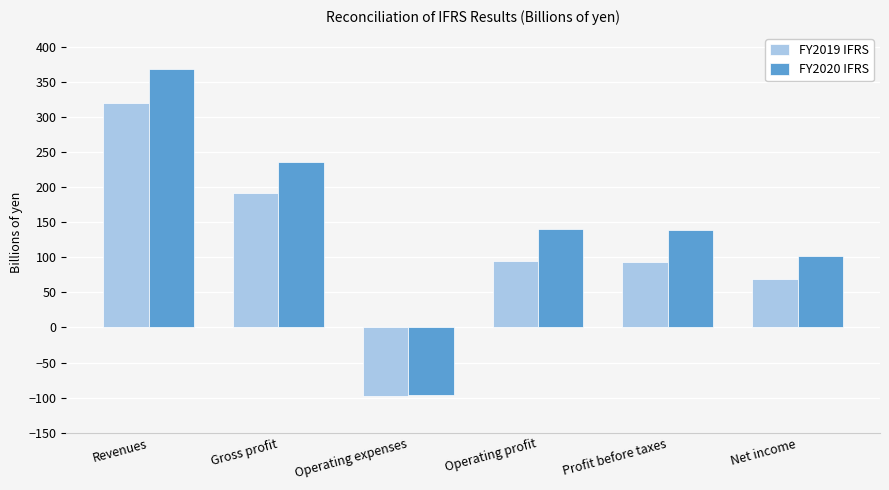

What is the value of the FY2020 IFRS bar at the 1st from the left?

368.1